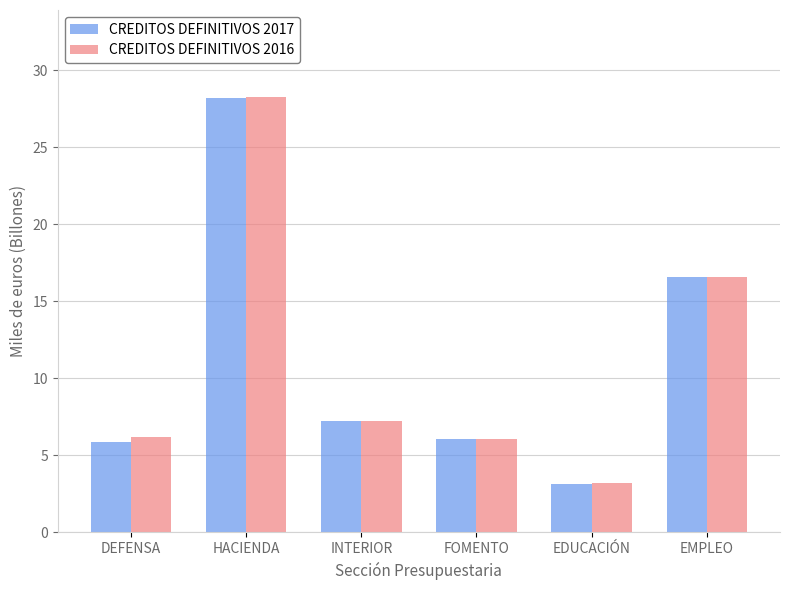

At how many categories does at least one series exceed 4?

5